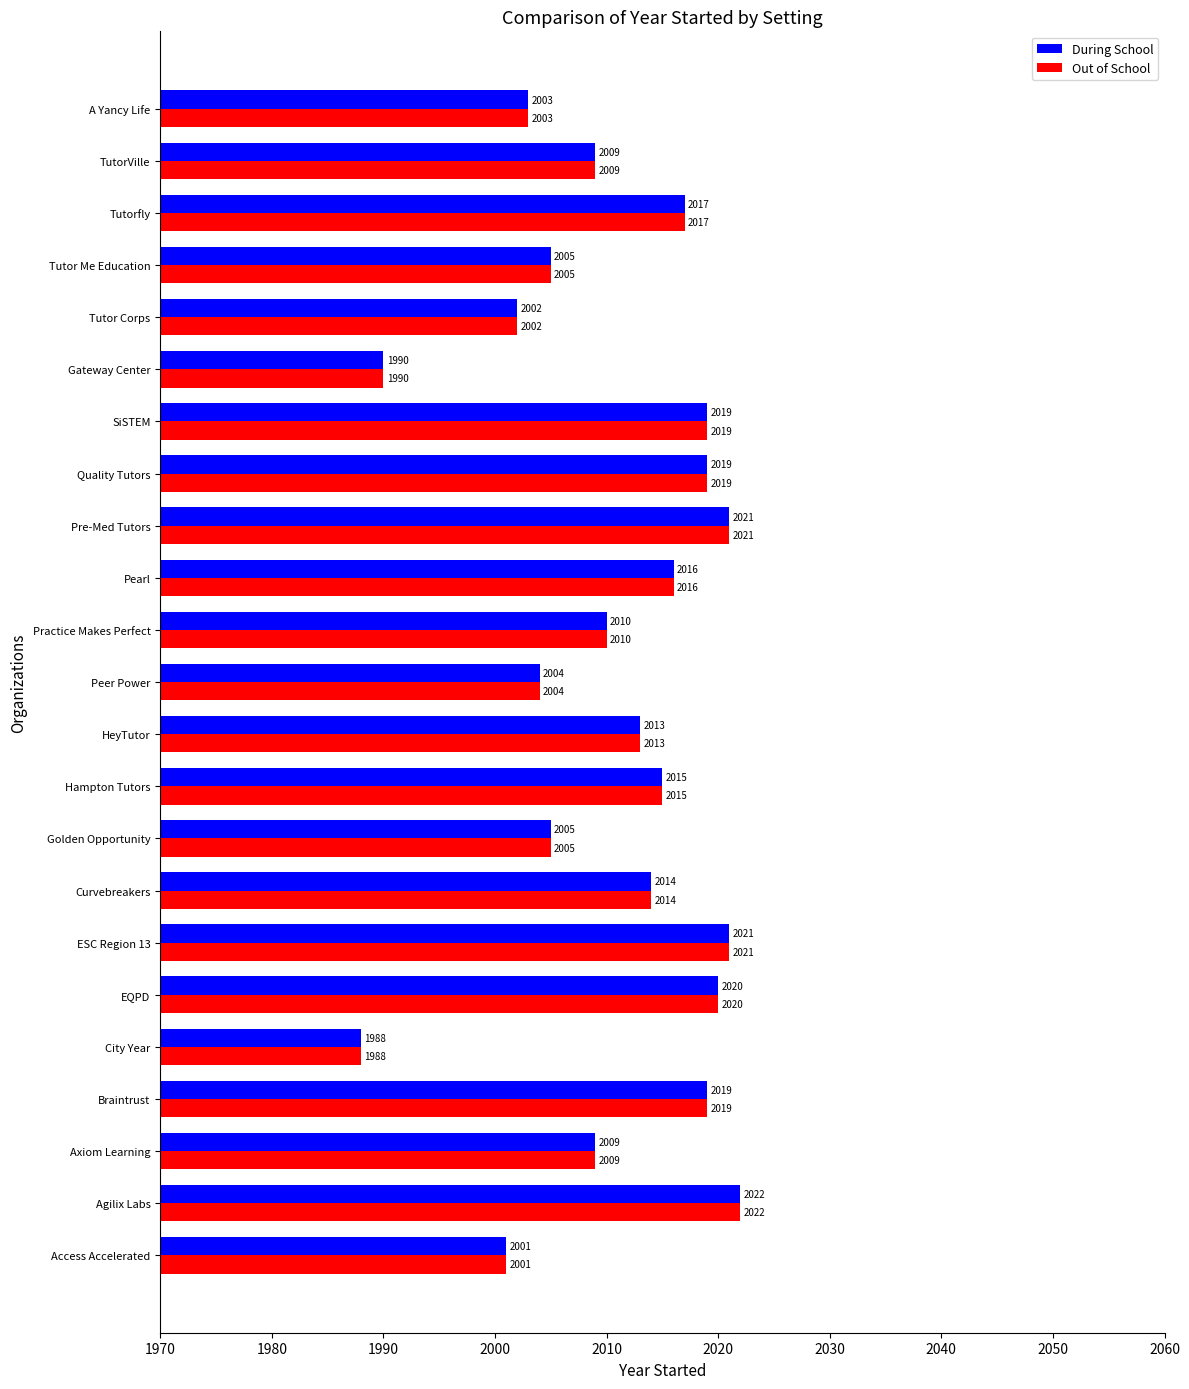

What is the difference between the maximum and minimum values in the During School series?

34